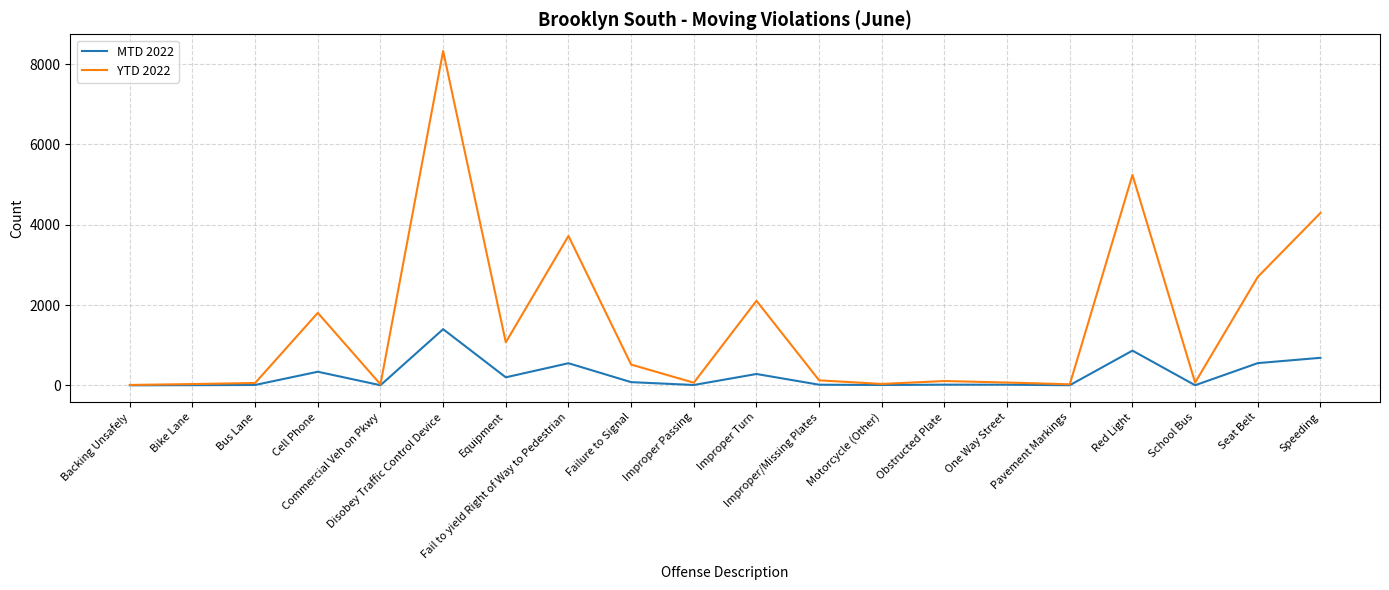

What is the greatest value displayed?

8327